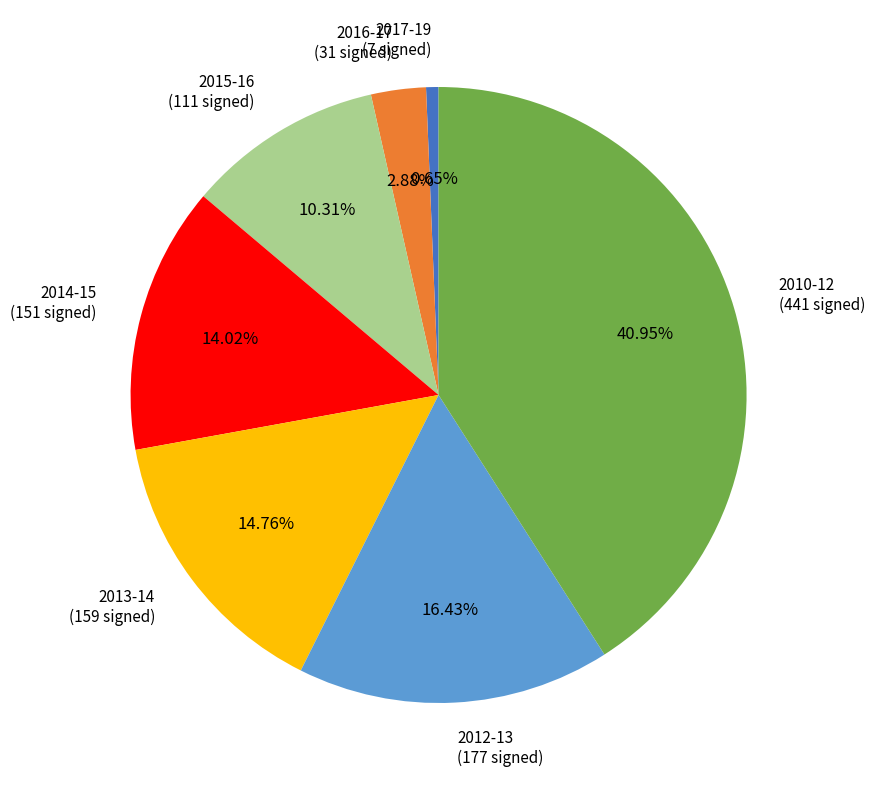

Which category has the biggest portion of the pie?

2010-12